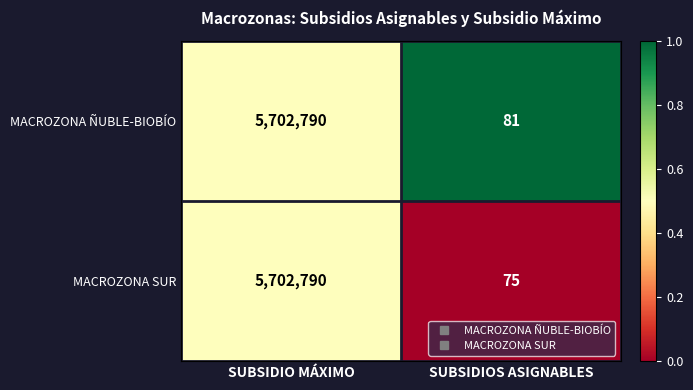

What is the total value across all series at SUBSIDIO MÁXIMO?

11405580